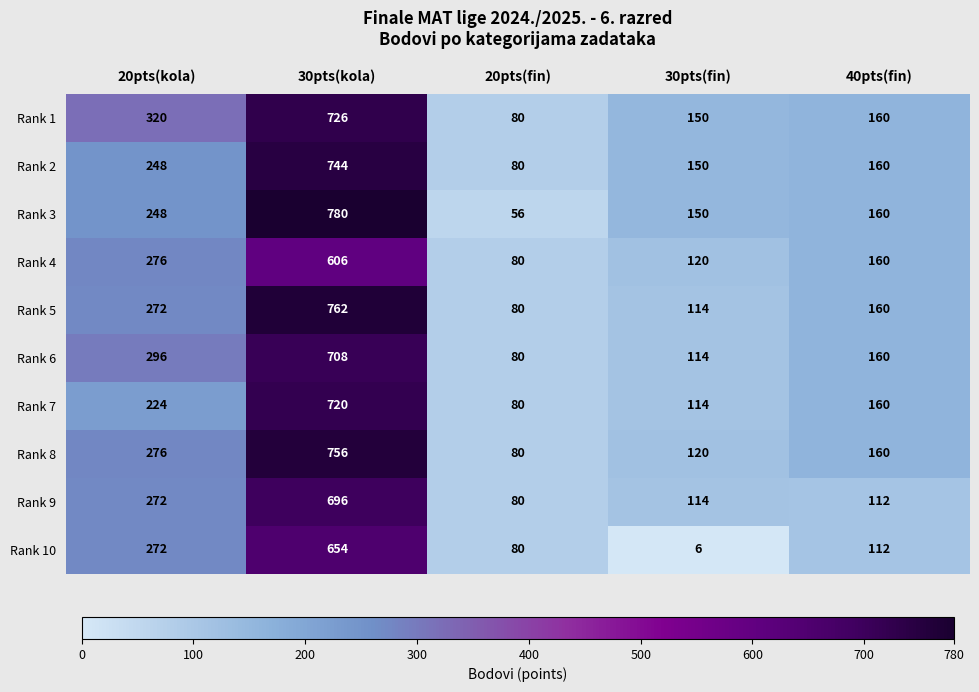

Which series has the largest total across all categories?

Rank 1